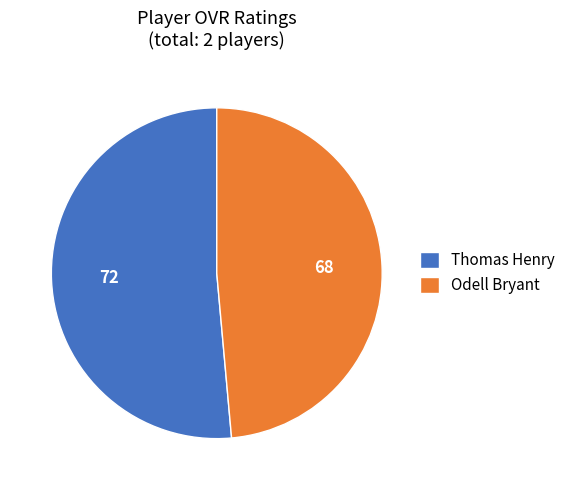

Which slice is the largest?

Thomas Henry